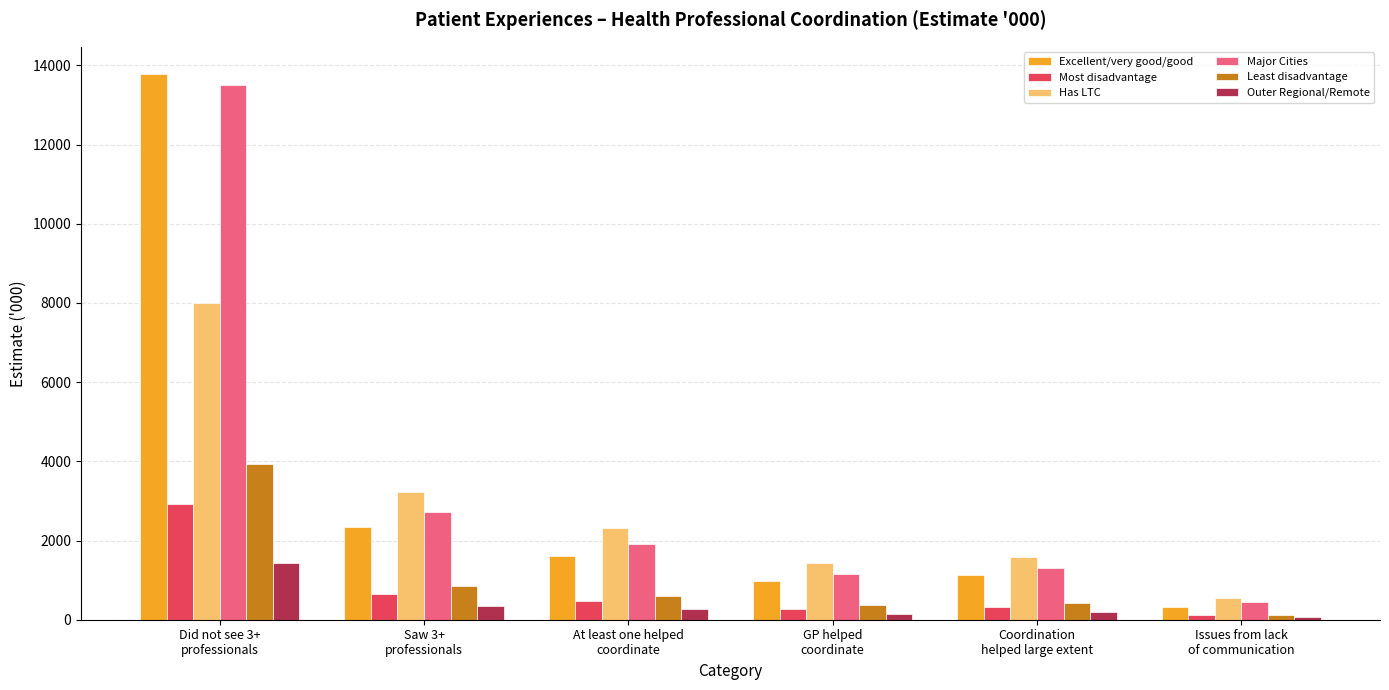

What is the label of the 5th bar from the left?

Coordination
helped large extent